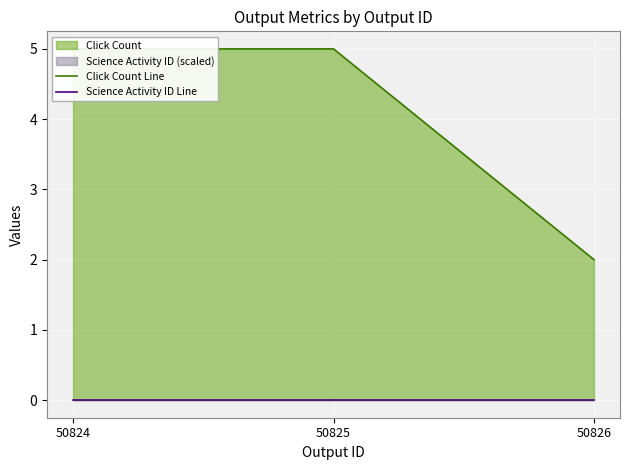

Rank the series by their average value, from lowest to highest.

Science Activity ID Line, Click Count Line